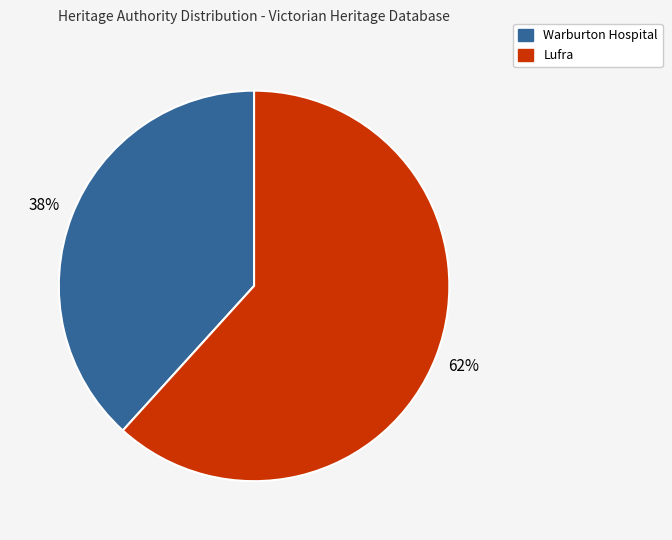

What is the ratio of the value at Lufra to the value at Warburton Hospital?

1.6